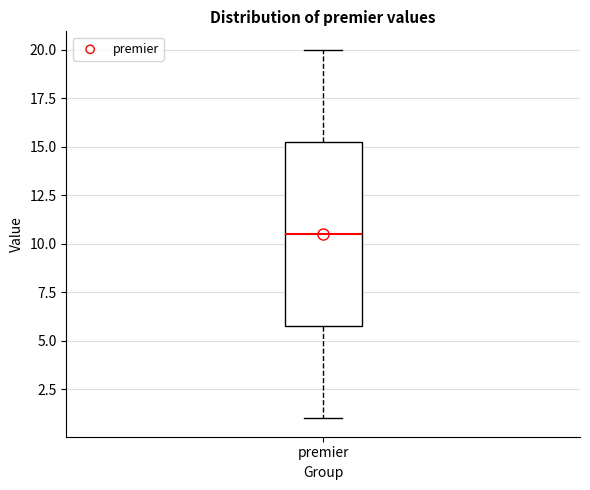

Where is the upper edge of the box for premier on the y-axis? The values are not printed on the chart, so give them approximately, as read against the axis.

15.5